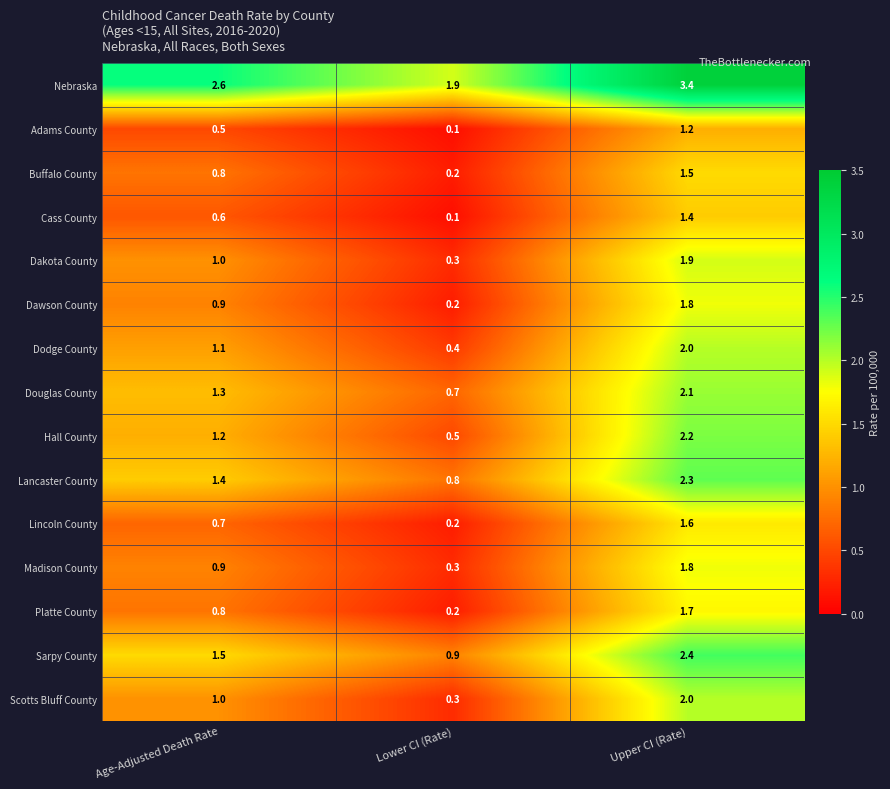

List the labels in order of Sarpy County value, smallest first.

Lower CI (Rate), Age-Adjusted Death Rate, Upper CI (Rate)